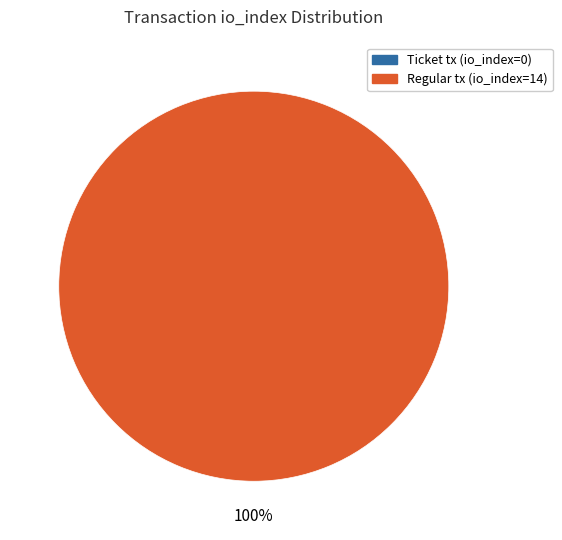

True or false: Regular tx (io_index=14) accounts for 88% of the total.

False